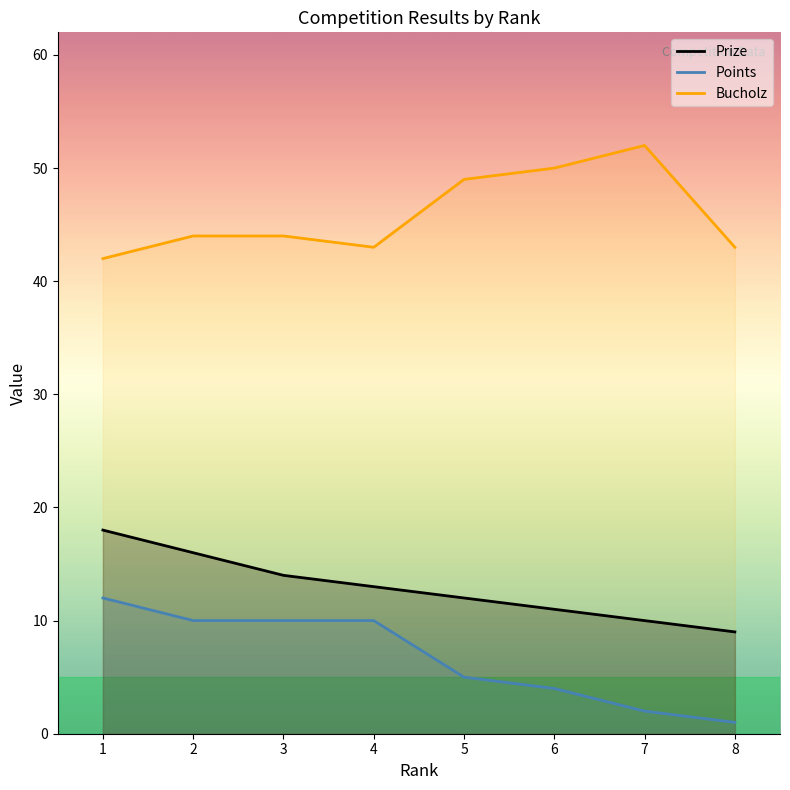

What is the sum of the Points values at 1 and 4?

22